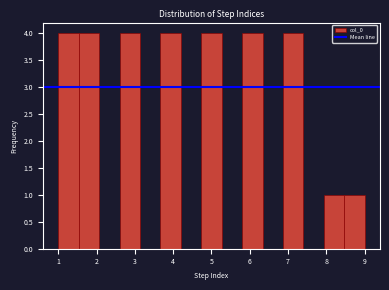

What is the height of the bar covering 6.9 to 7.4 on the x-axis? Neither the bar edges nor the heights are printed on the chart, so give them approximately, as read against the axes.

4